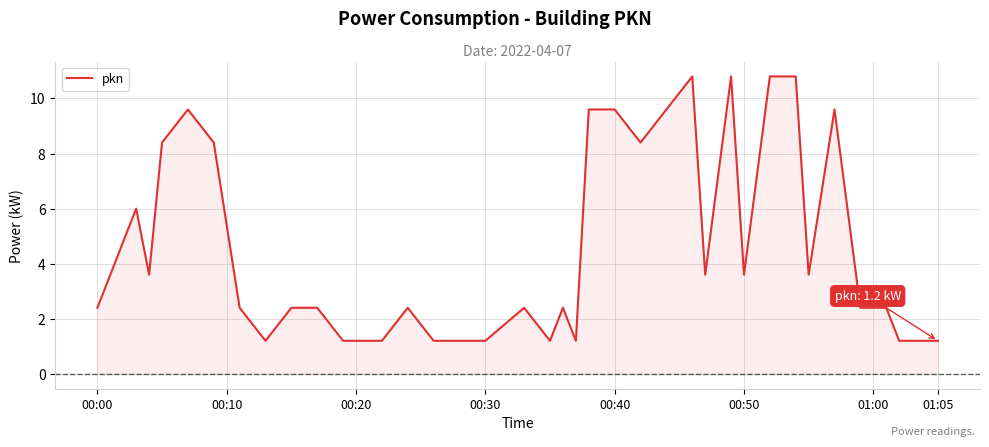

What is the maximum value shown in the chart?

10.8